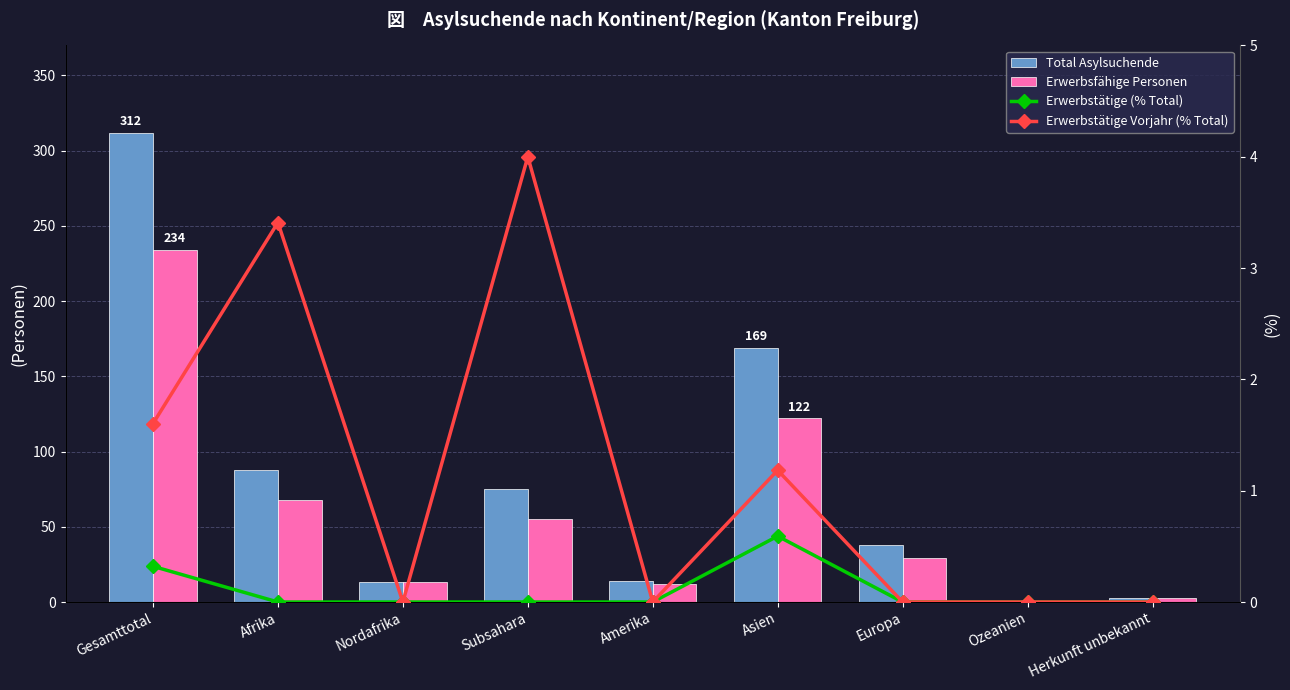

Which category has the highest value across all series?

Gesamttotal